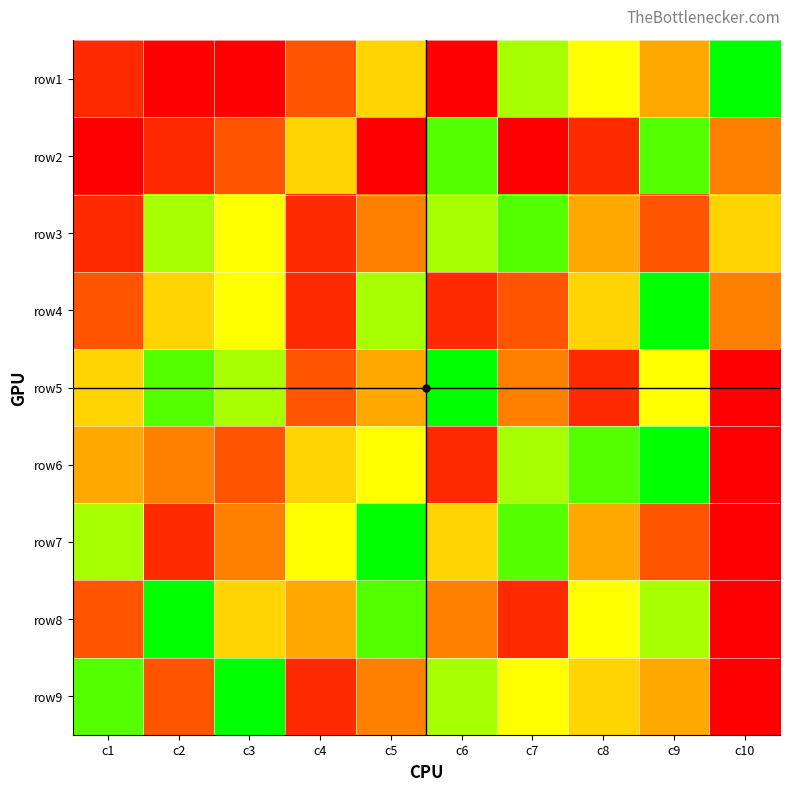

Between c5 and c8, which series saw the biggest shift?

row7